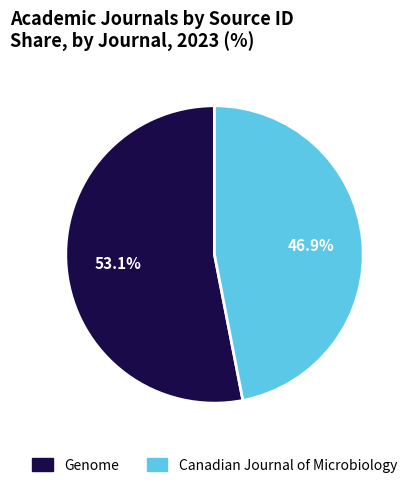

What percentage is the Canadian Journal of Microbiology slice, to the nearest percent?

47%